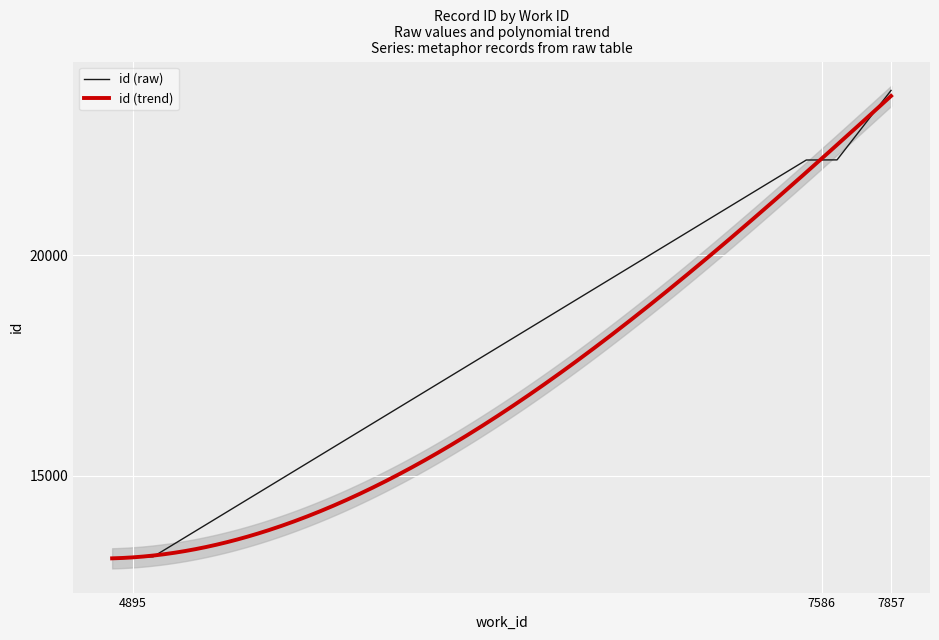

Approximately how many times larger is the value at 7586 compared to 7857?

0.9